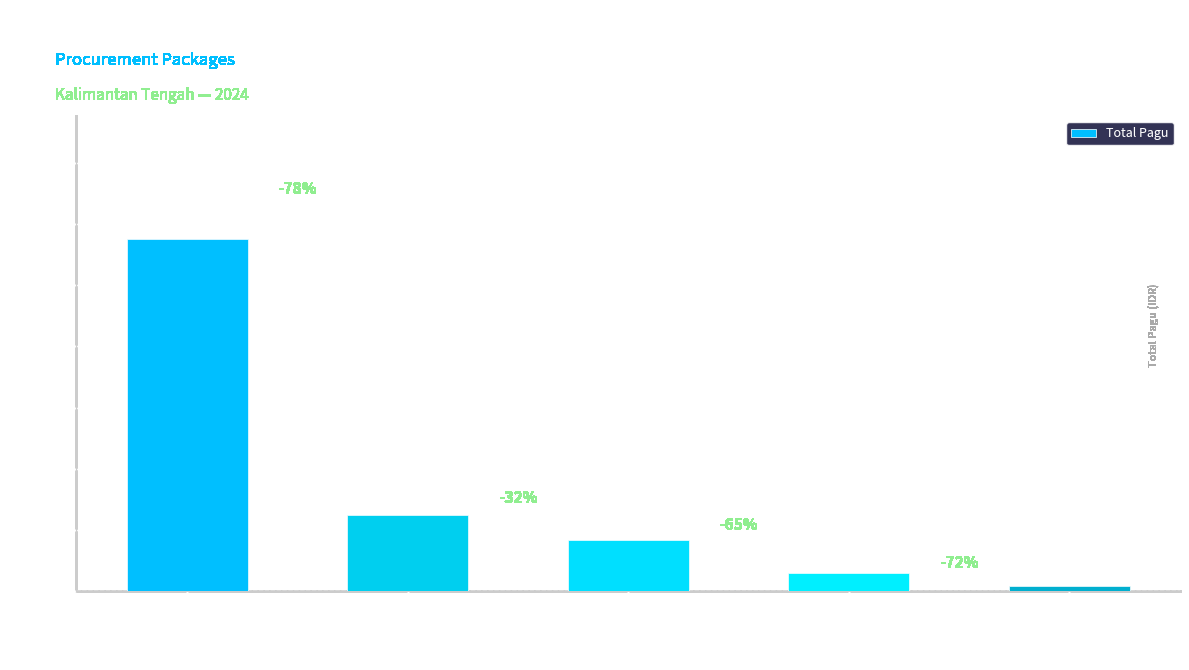

What is the difference between the values at Lainnya and Dinas Sosial?

764522000